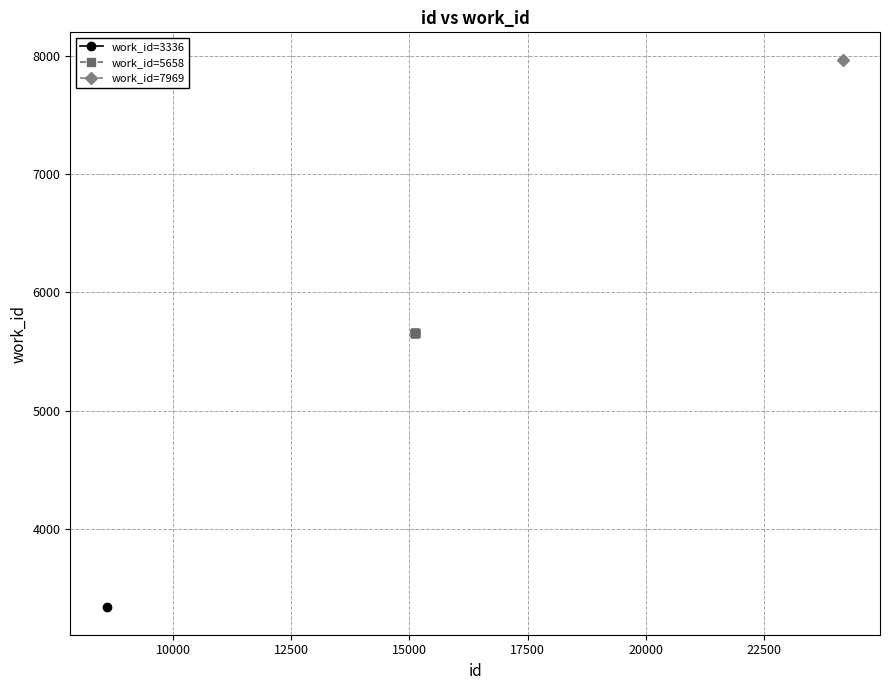

How many values exceed 5658?

1